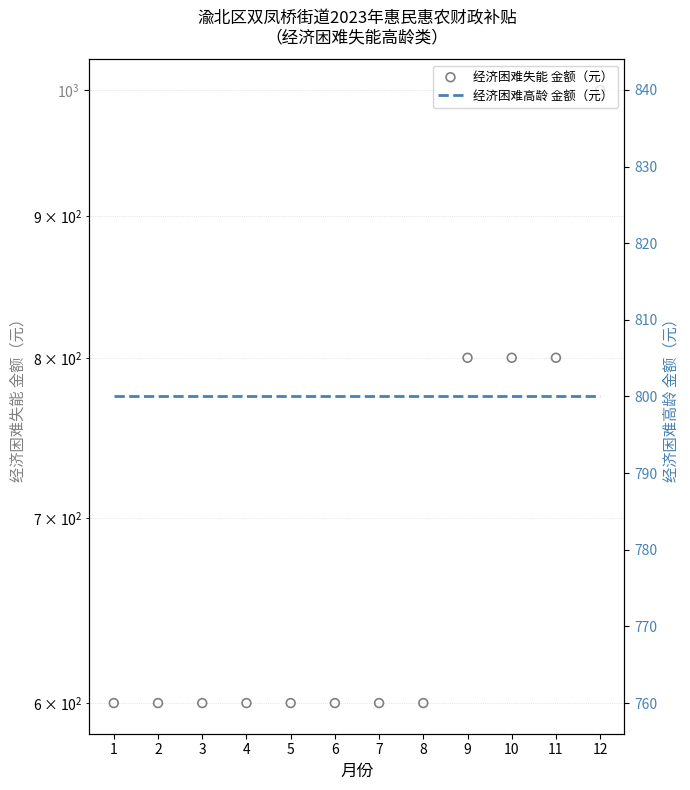

What is the total value across all series at 8?

1400